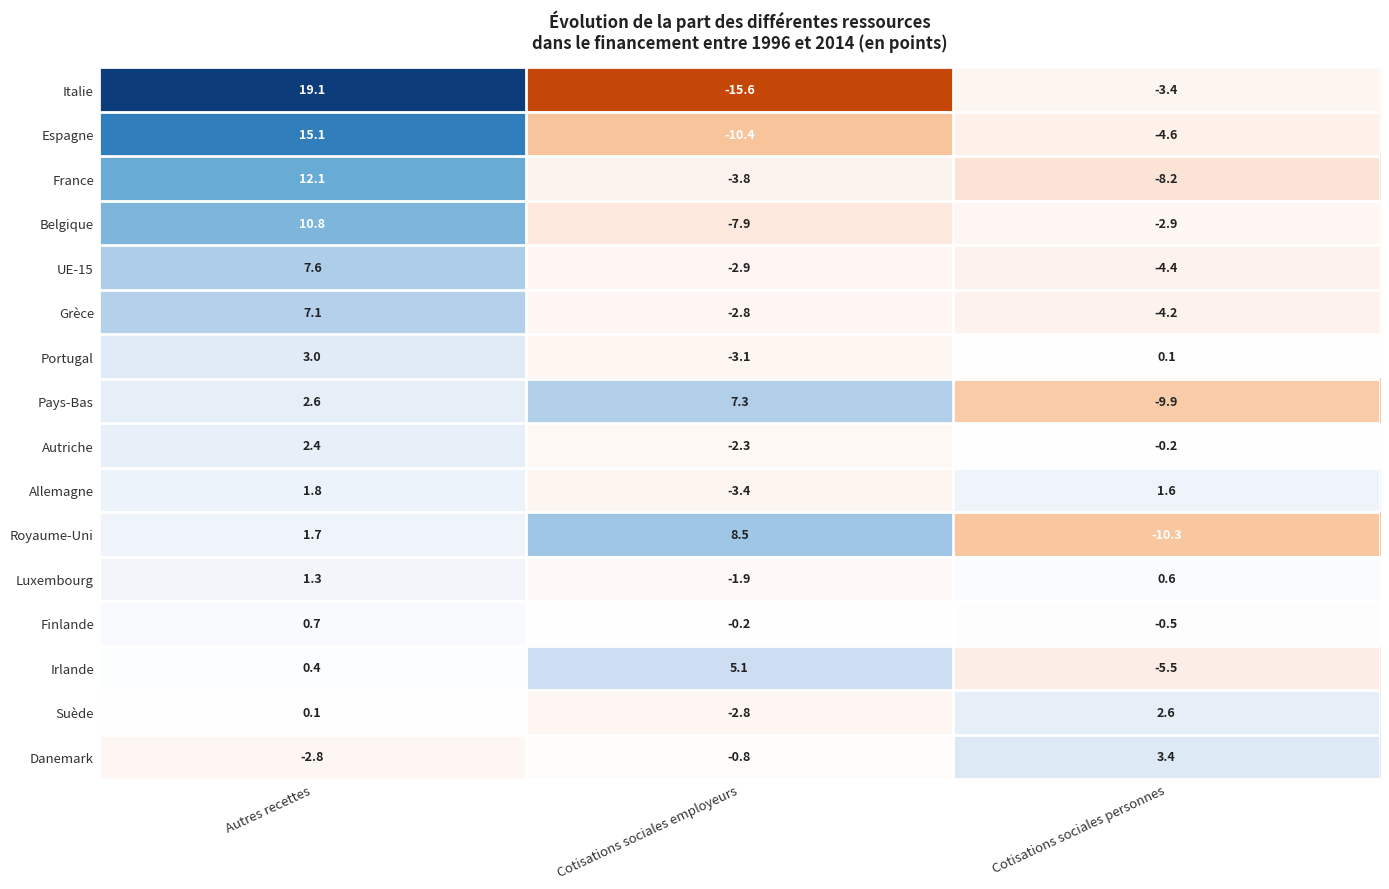

What is the total value across all series at Cotisations sociales employeurs?

-37.0